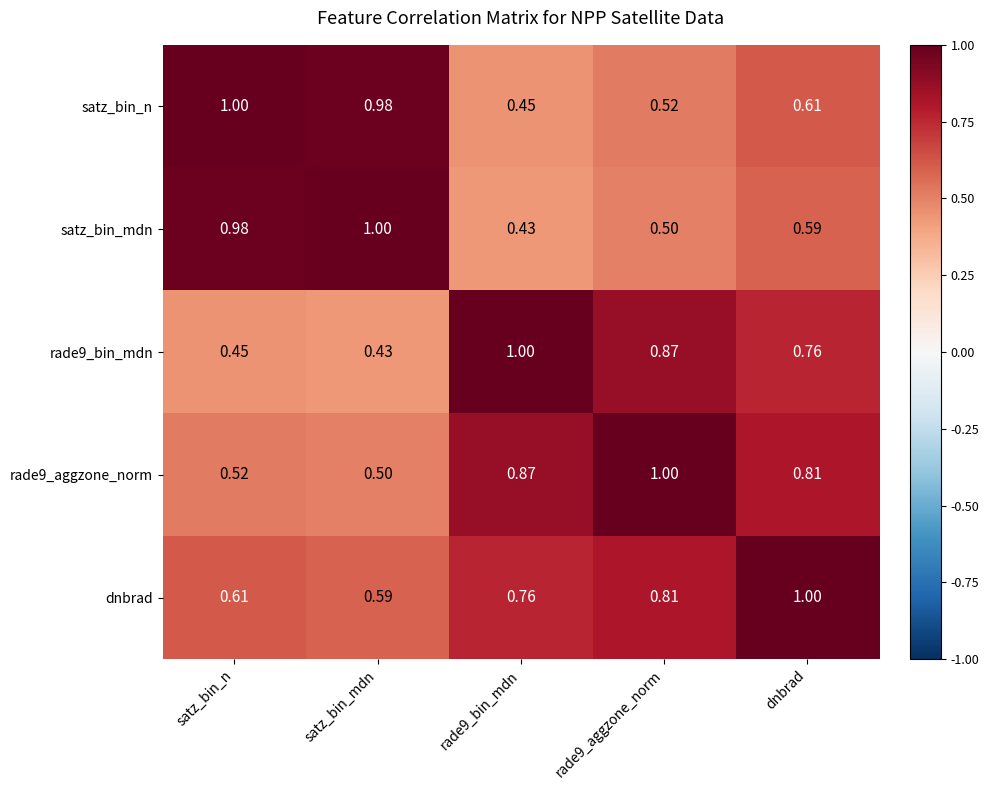

Which category has the lowest value in the rade9_aggzone_norm series?

satz_bin_mdn